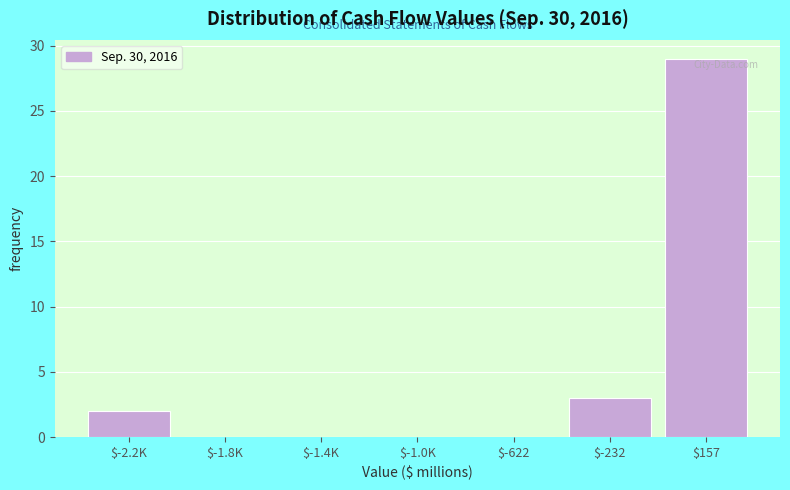

The chart shows a value of 4 at $-2.2K. True or false?

False